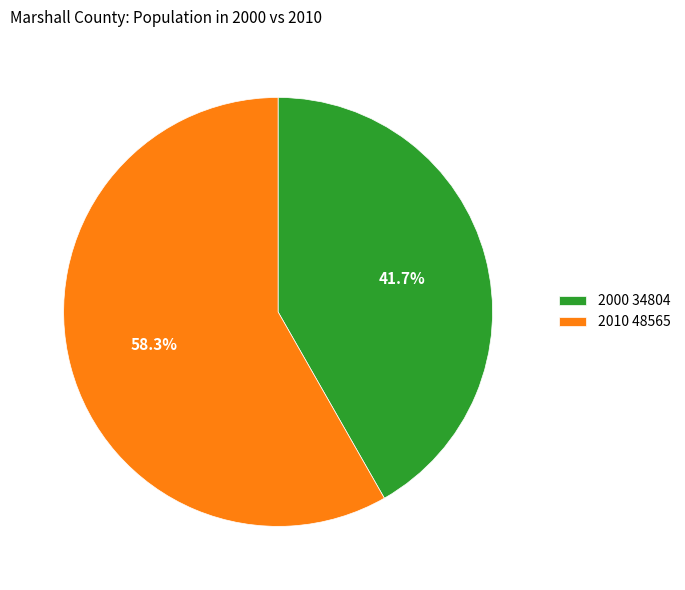

Is there a majority slice in this chart?

Yes